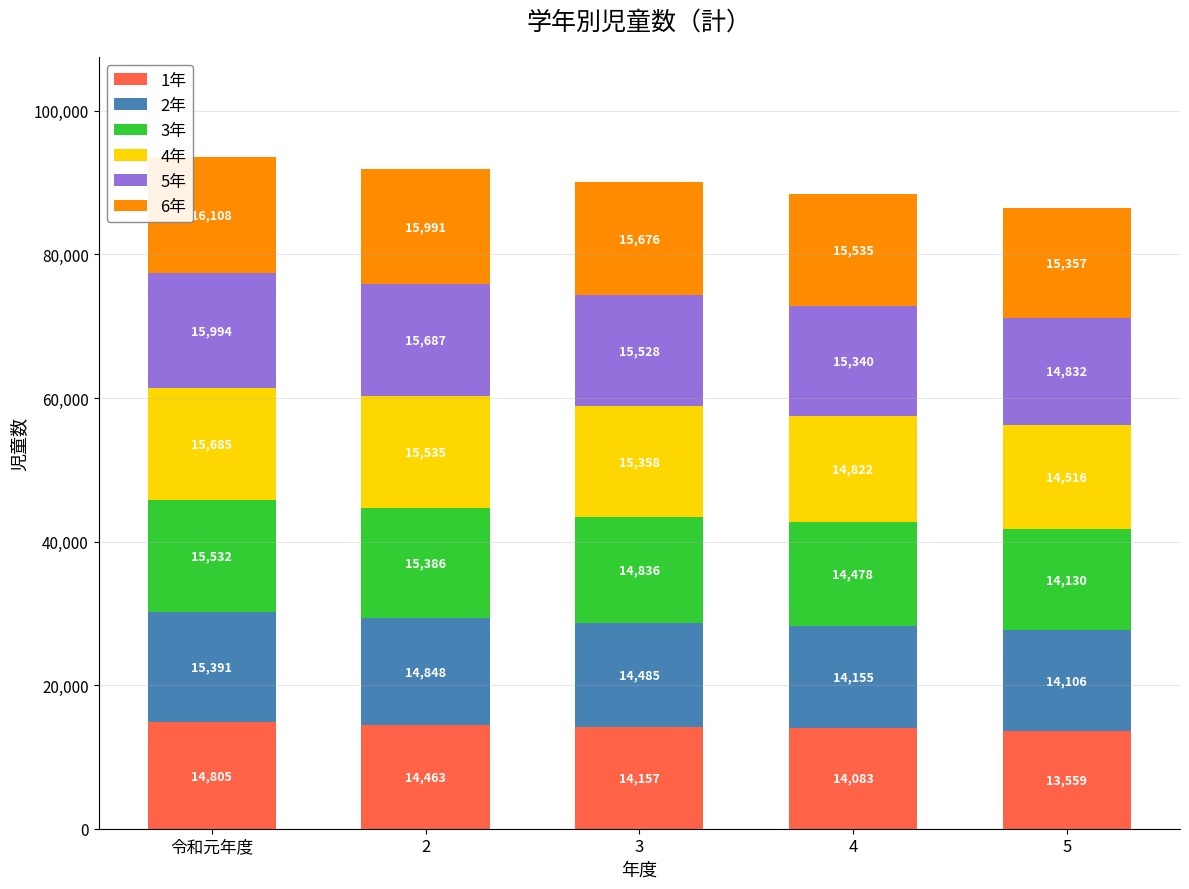

What is the lowest value of the 1年 series?

13559